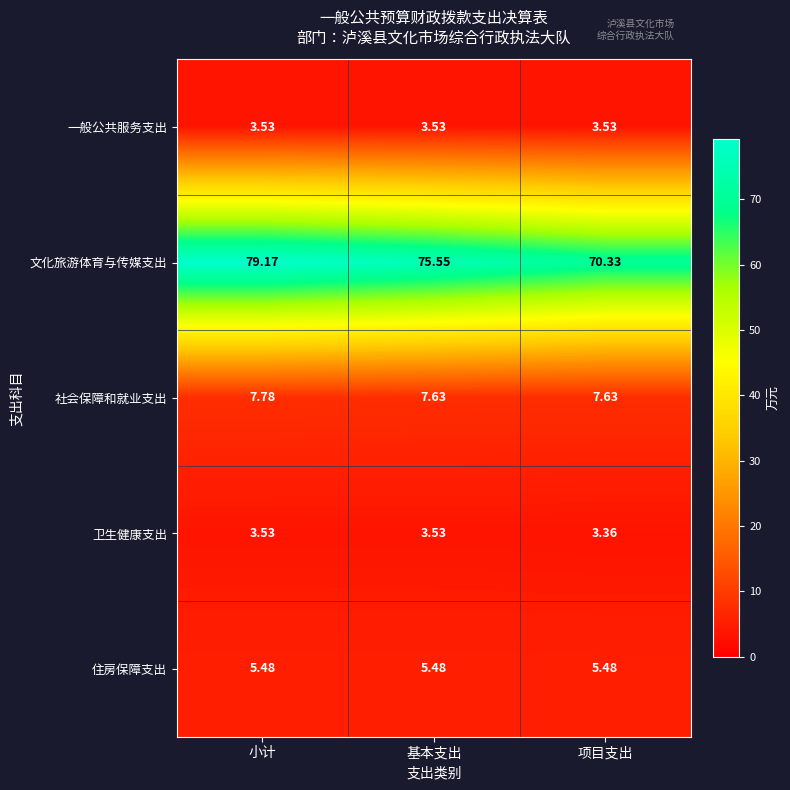

Is the value of 卫生健康支出 at 项目支出 greater than the value of 文化旅游体育与传媒支出 at 基本支出?

No